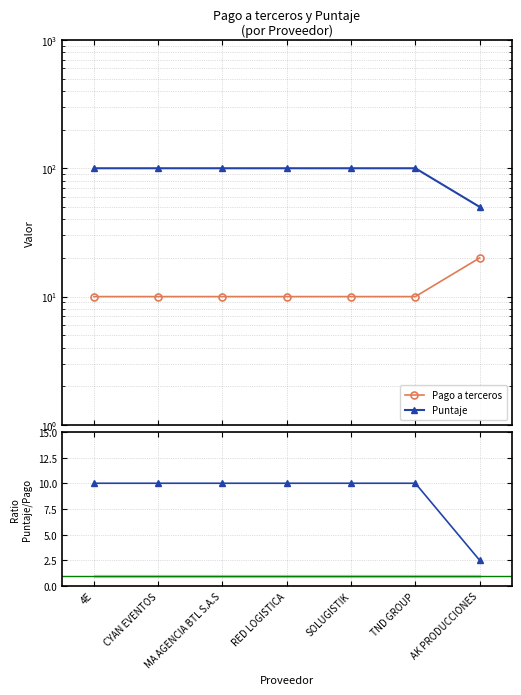

Is the value of Pago a terceros at SOLUGISTIK greater than the value of Puntaje at SOLUGISTIK?

No